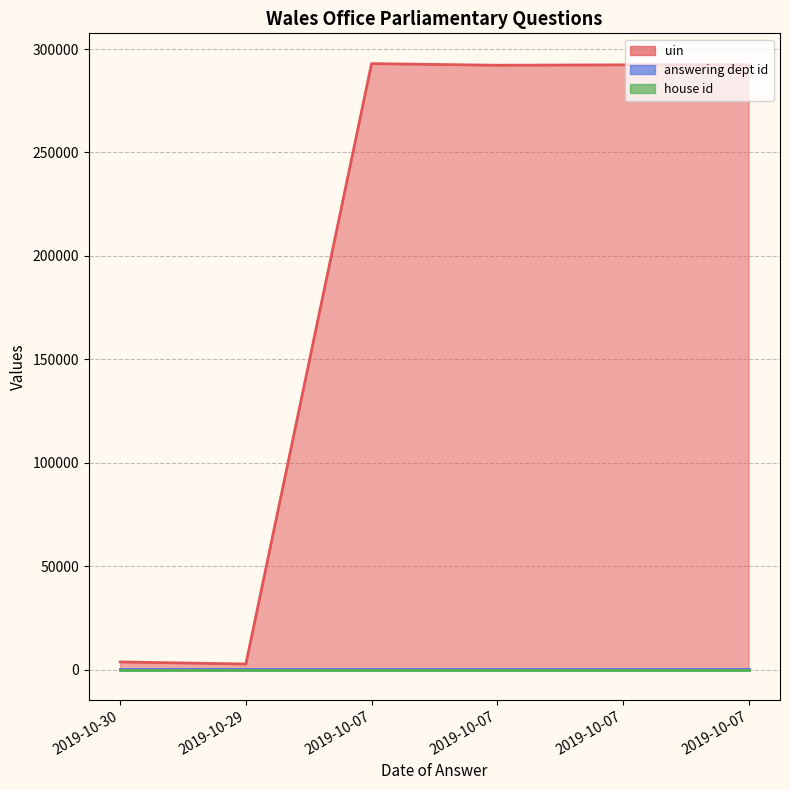

Which series changed the most between 2019-10-07 and 2019-10-07?

uin